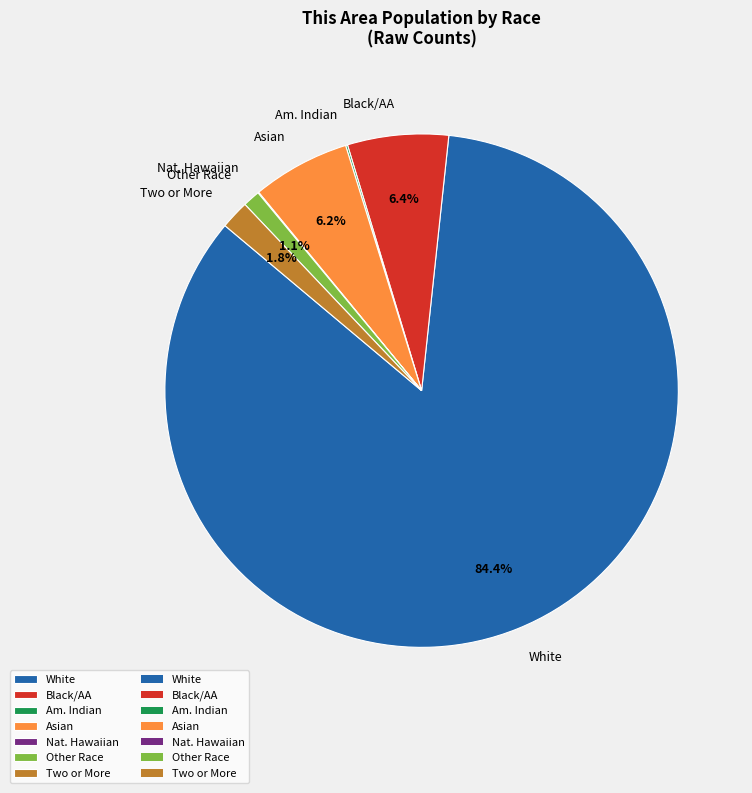

Combined, what portion of the pie is Two or More and Black/AA?

8.2%